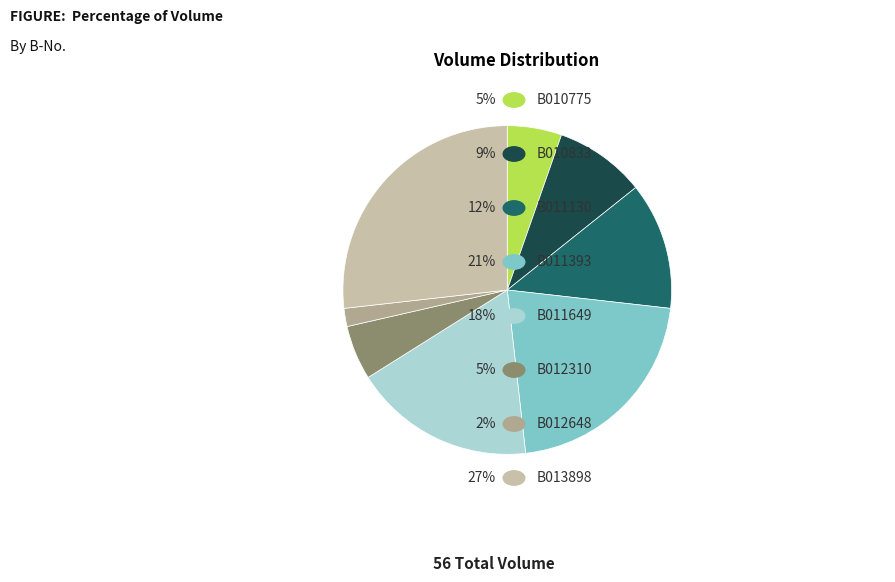

What percentage is the B012648 slice, to the nearest percent?

2%